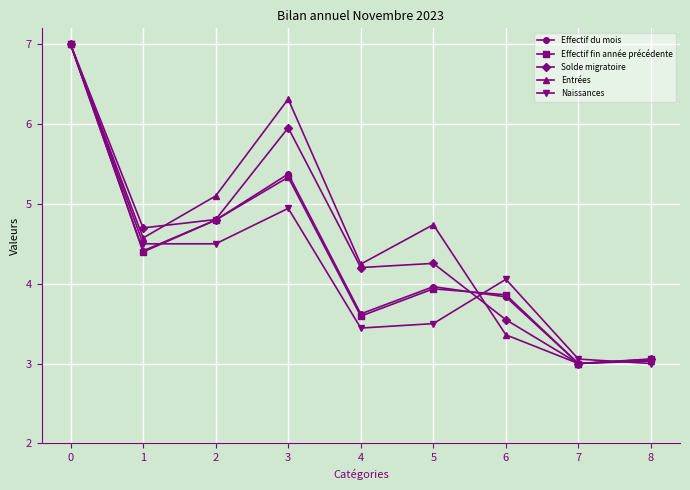

What is the difference between the highest and lowest values at 2?

0.6